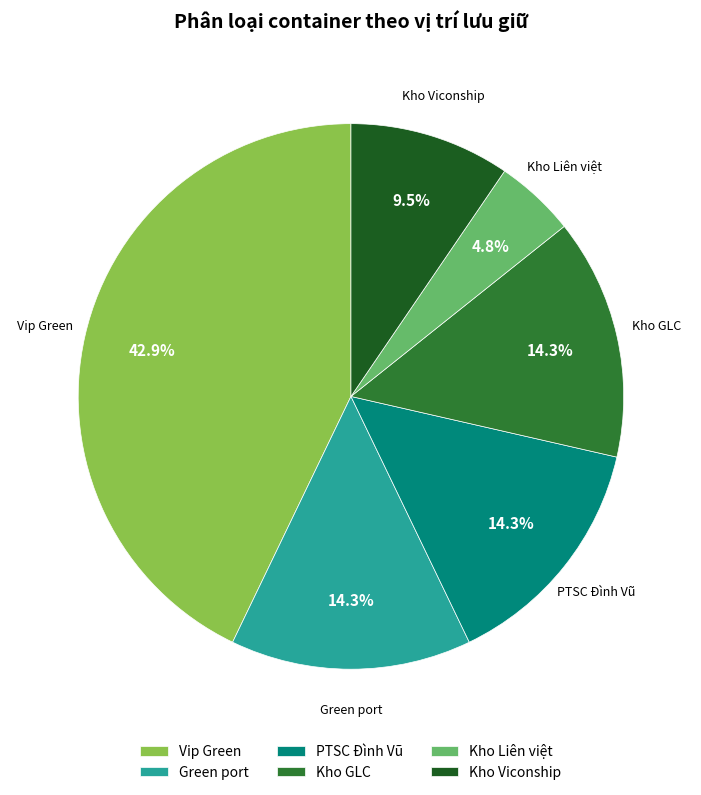

Which has a higher value, Vip Green or PTSC Đình Vũ?

Vip Green